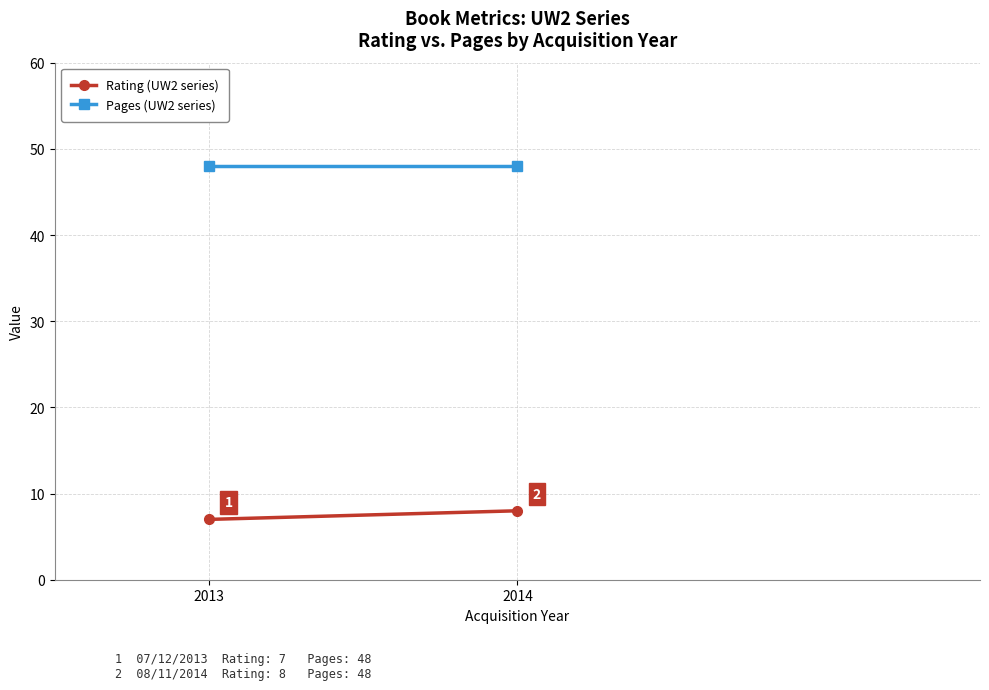

What is the spread (max minus min) of values at 2013?

41